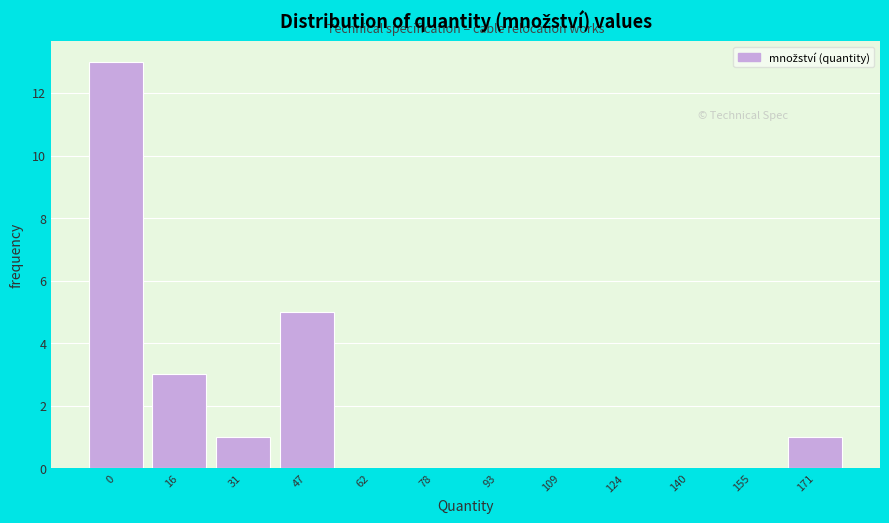

Reading left to right, extract all data points from this chart.

0=13	16=3	31=1	47=5	62=0	78=0	93=0	109=0	124=0	140=0	155=0	171=1